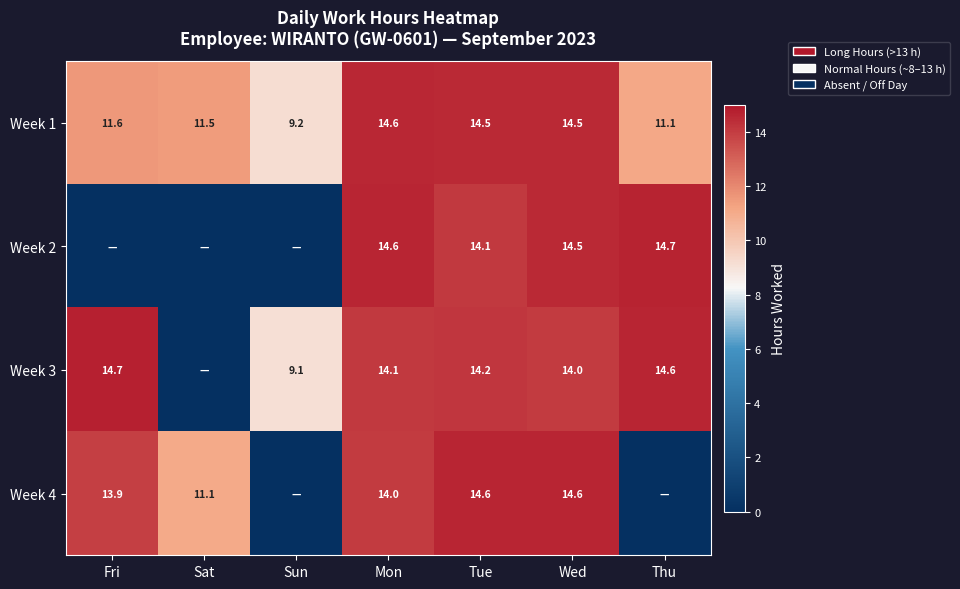

What is the sum of the Week 3 values at Mon and Wed?

28.1